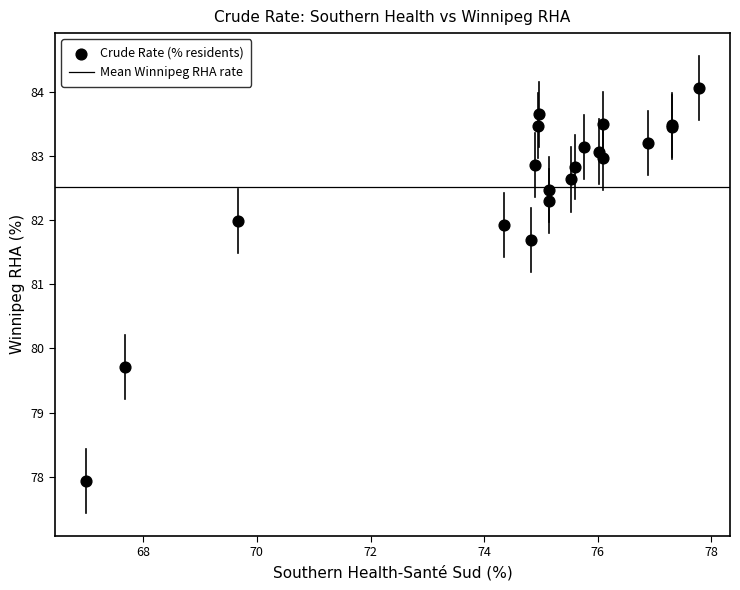

What Y value in the scatter plot is closest to 80?

79.7